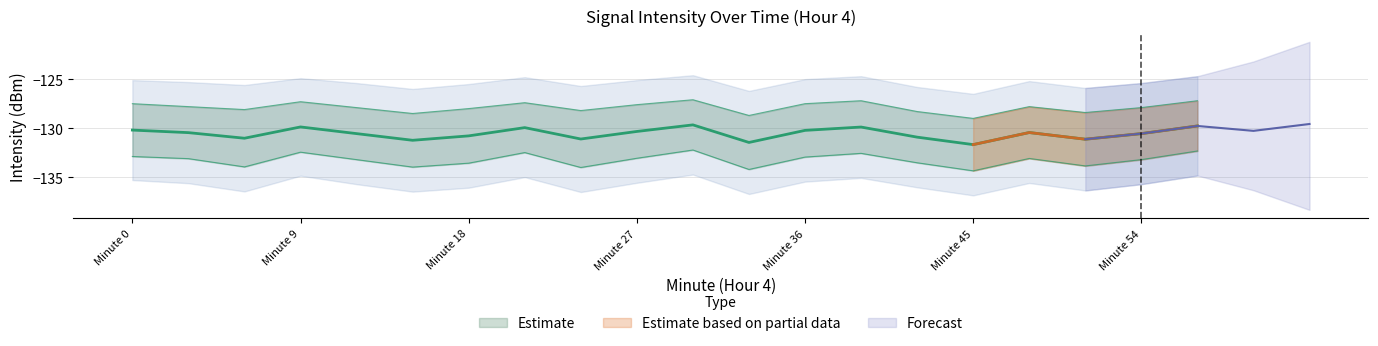

Where is Upper Band nearest to the value -128?

Minute 18